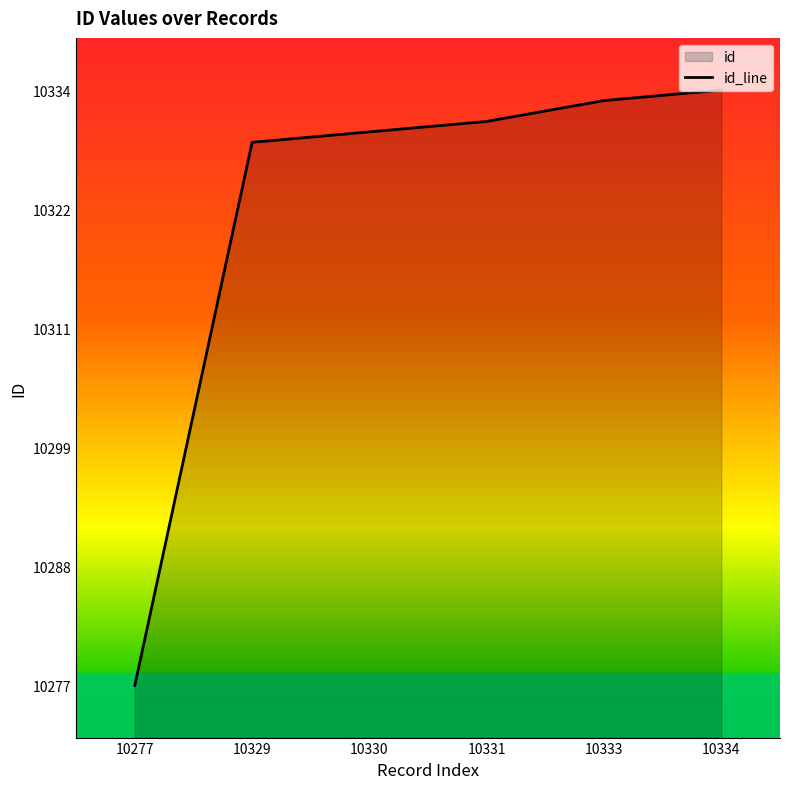

What is the value of the 5th point from the left?

10333